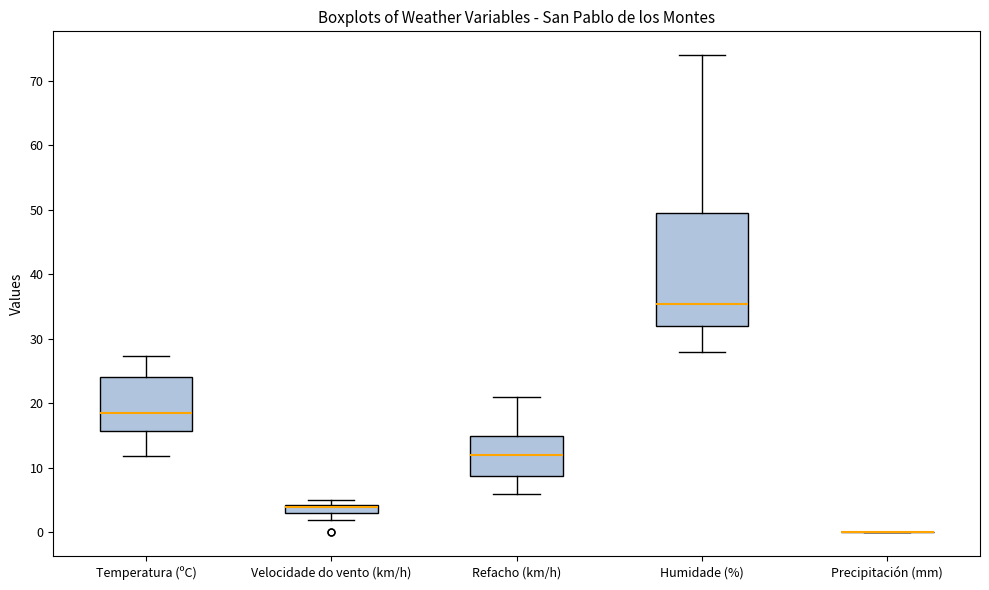

Which box is the tallest, from its lower edge to its upper edge?

Humidade (%)